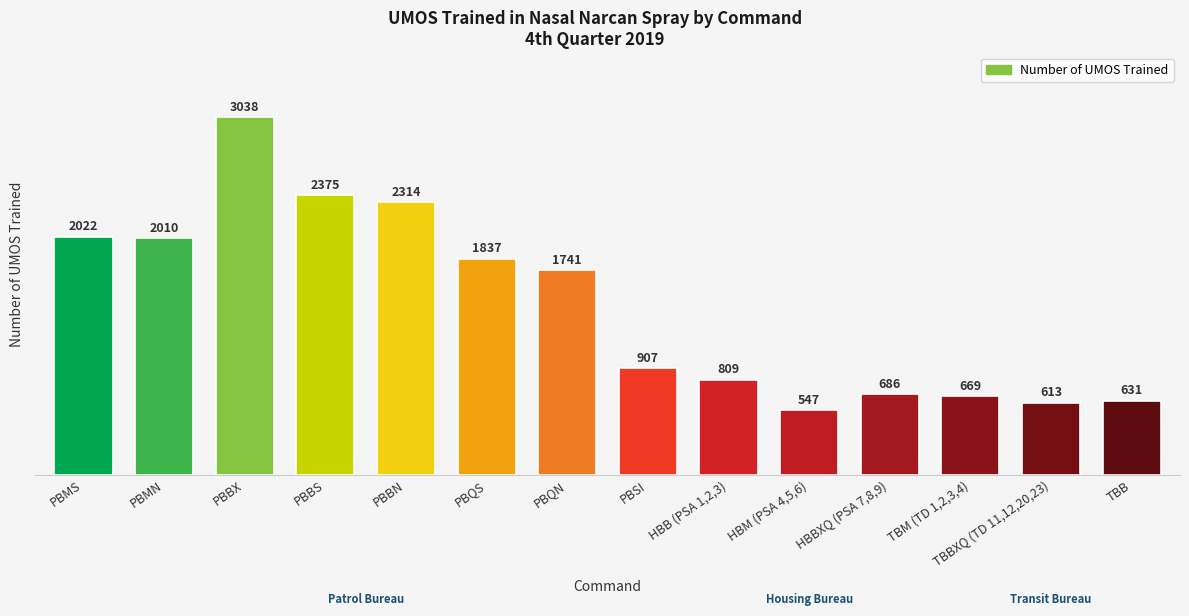

The value at PBSI is 496. True or false?

False